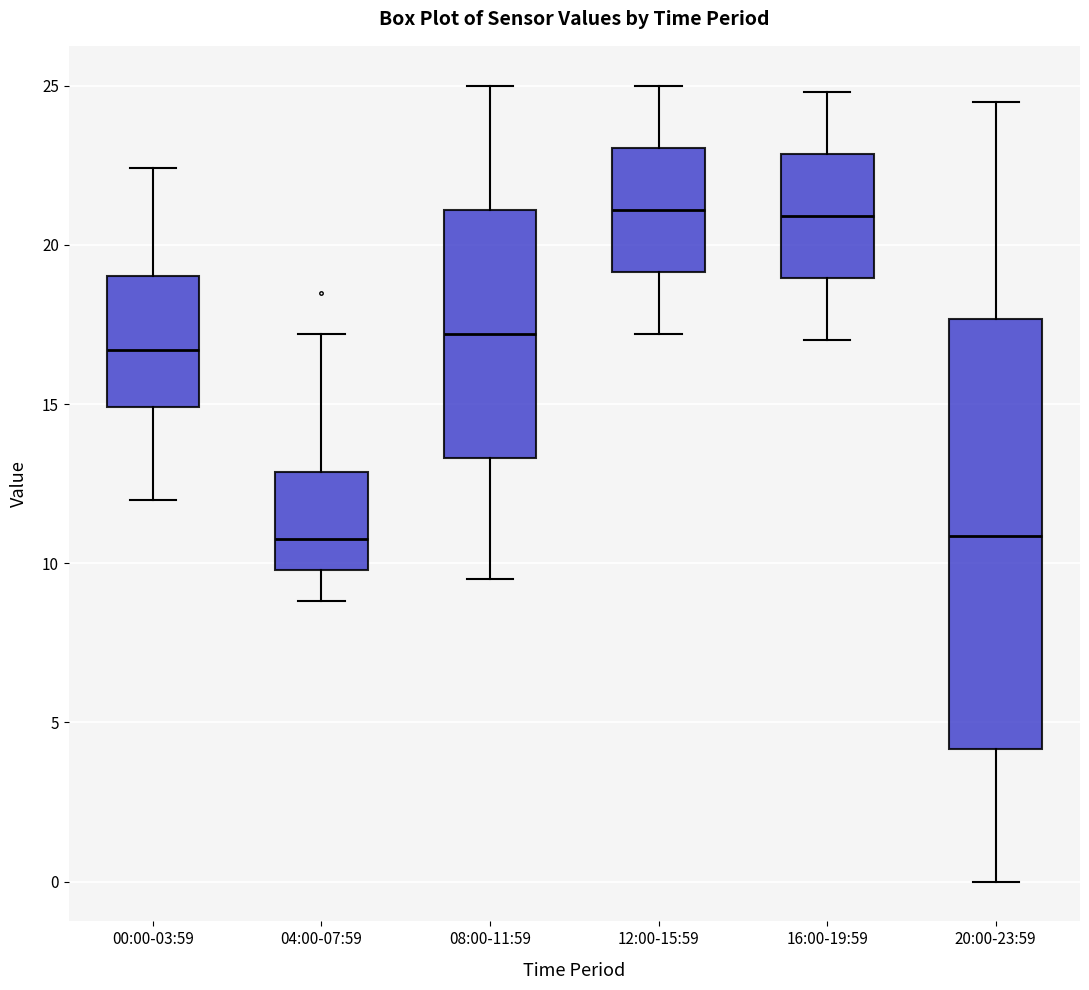

Which box is the tallest, from its lower edge to its upper edge?

20:00-23:59